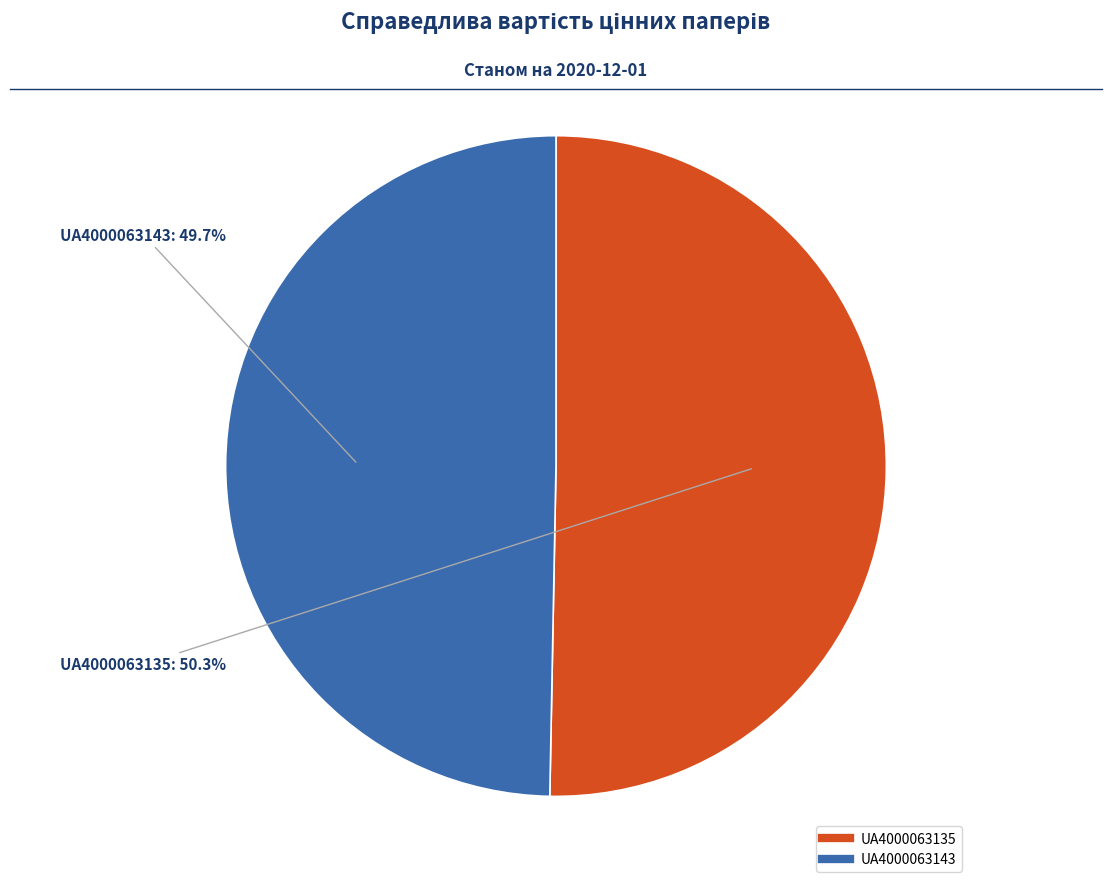

What portion of the pie excludes UA4000063143?

50.3%